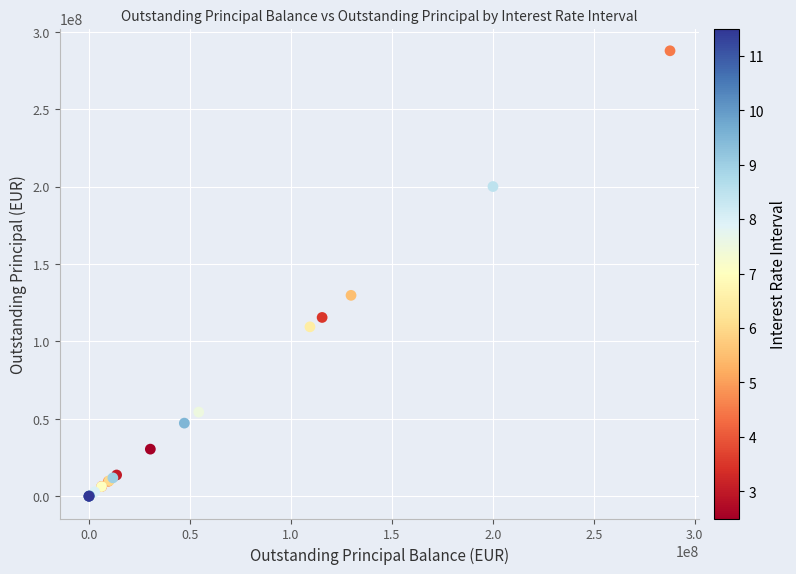

What Y value in the scatter plot is closest to 143851111?

129749418.6